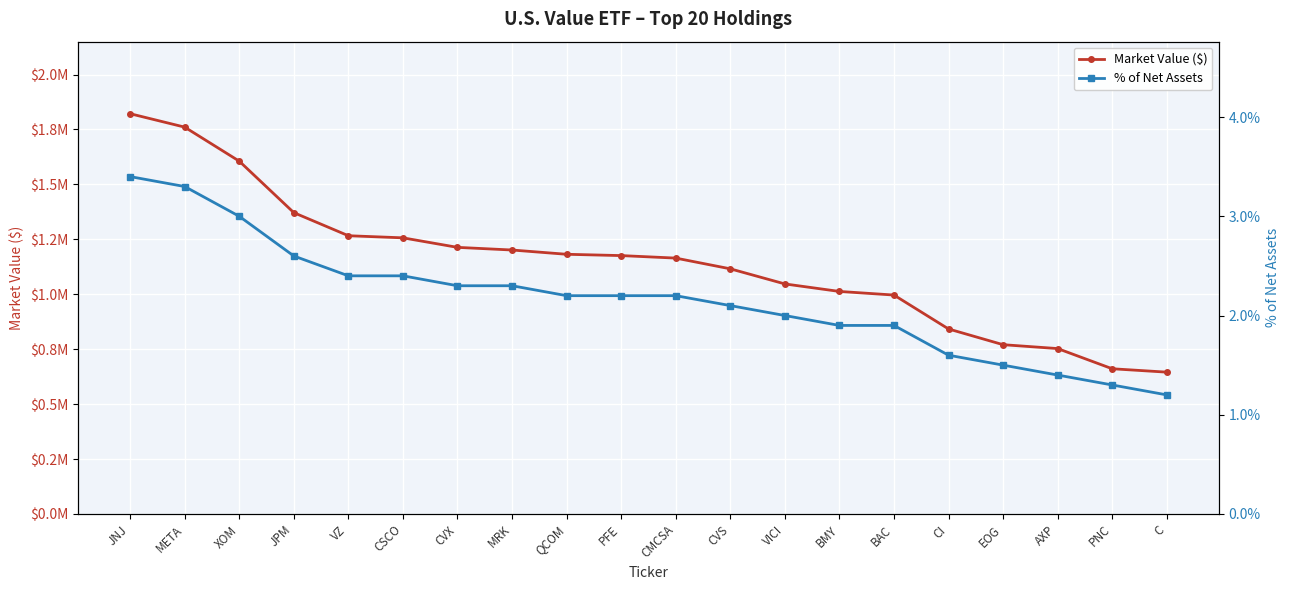

How many distinct data groups are displayed?

2